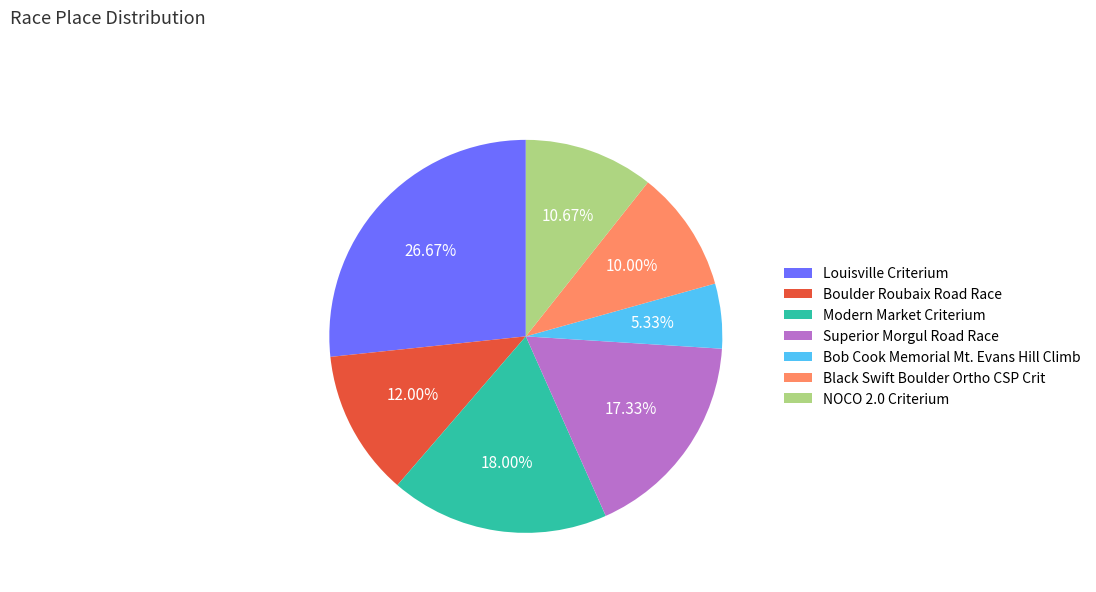

To the nearest percent, what is the difference between the NOCO 2.0 Criterium and Boulder Roubaix Road Race slice percentages?

1%